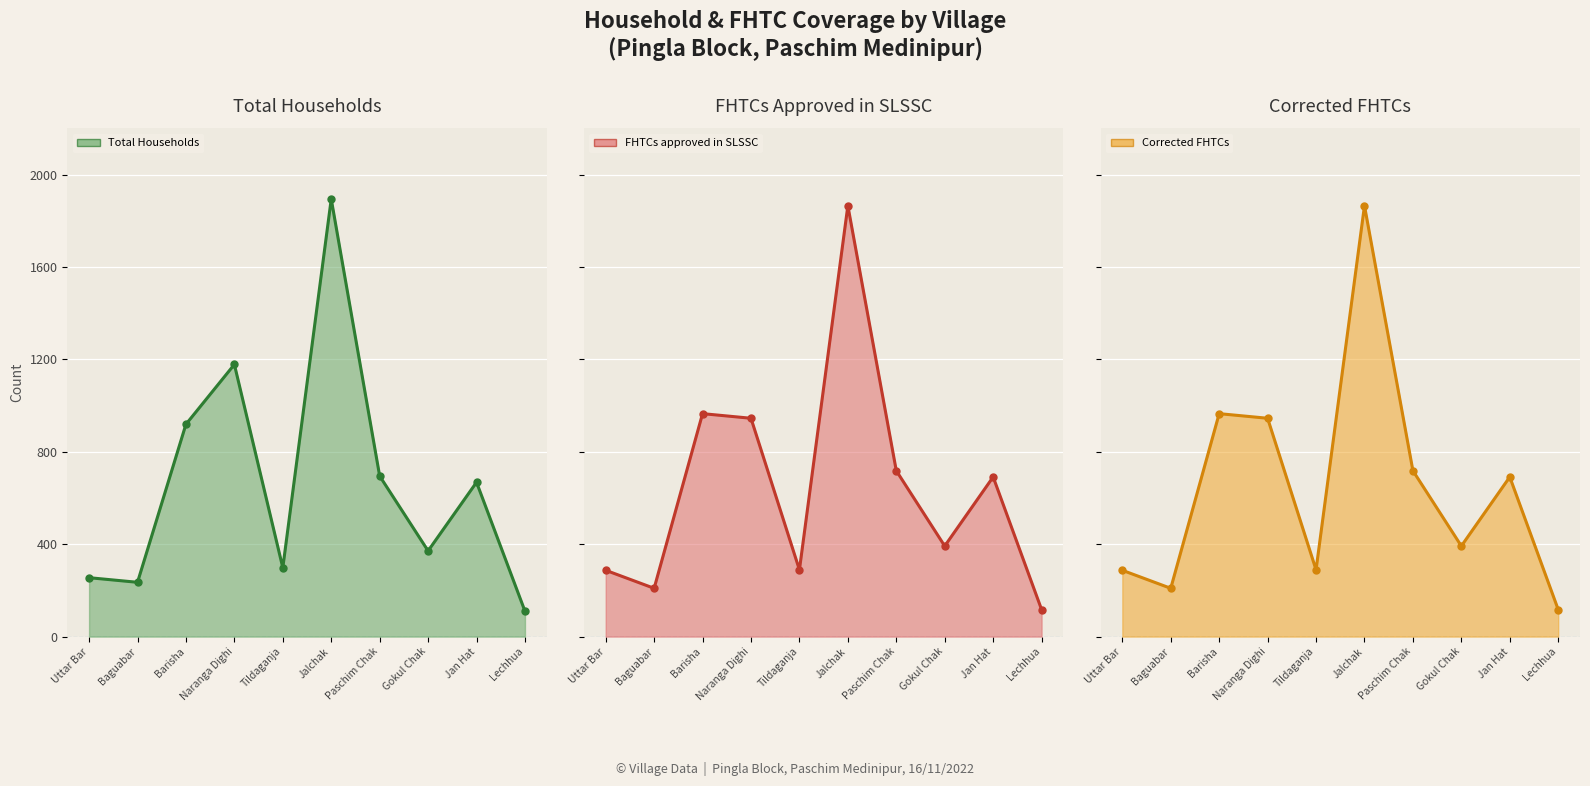

Which series ends up on top after the final intersection of Corrected FHTCs line and Total Households line?

Corrected FHTCs line